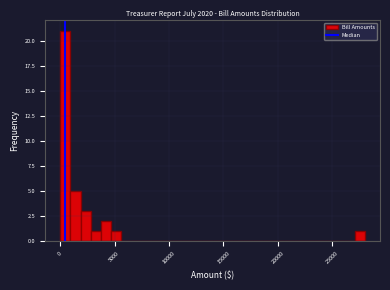

Around what value on the x-axis is the tallest bar? Give the approximate position of its centre, as read against the axis.

500